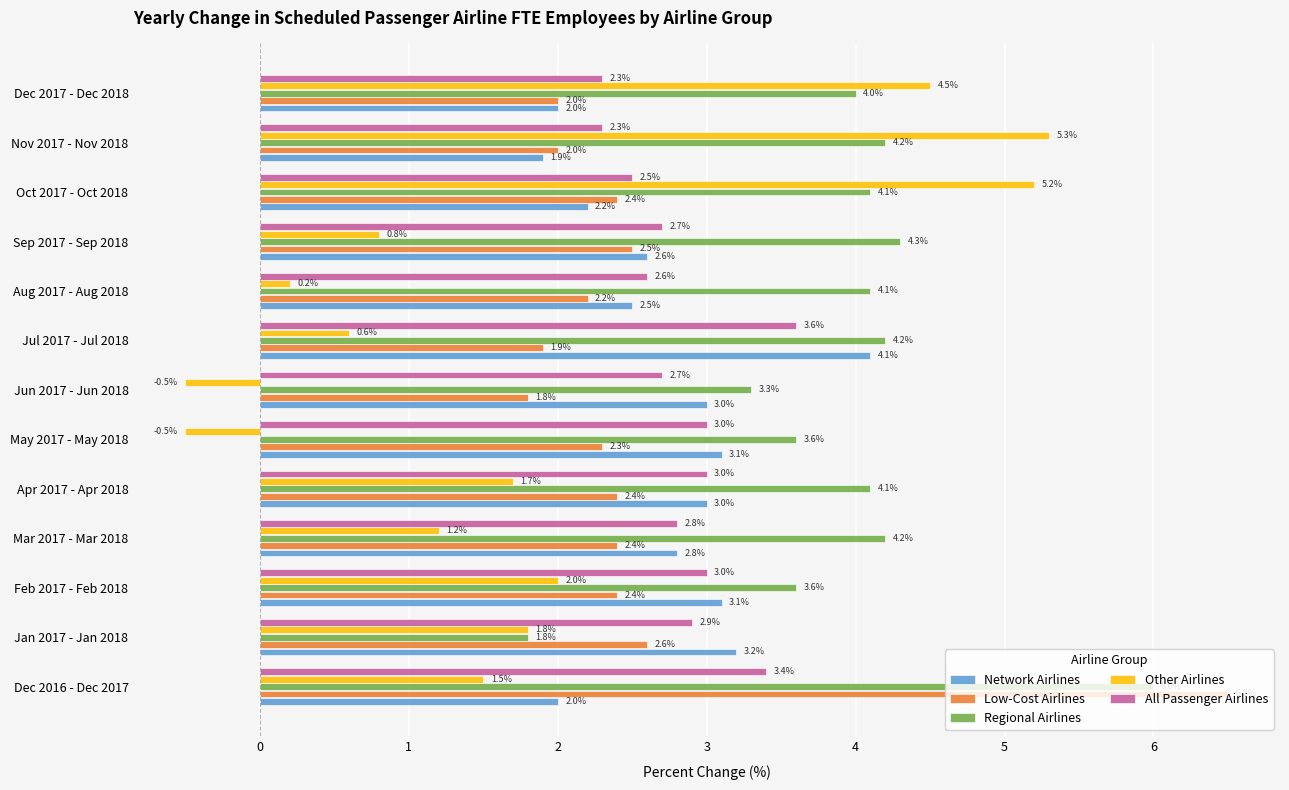

List the series in order of their peak value, highest first.

Low-Cost Airlines, Regional Airlines, Other Airlines, Network Airlines, All Passenger Airlines